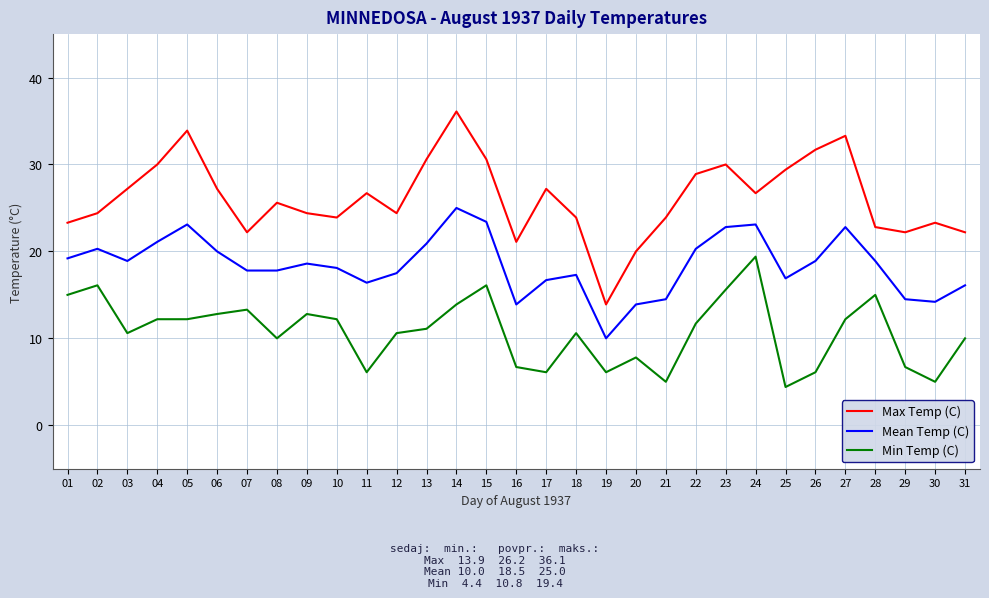

What is the difference between the Max Temp (C) values at 16 and 01?

2.2